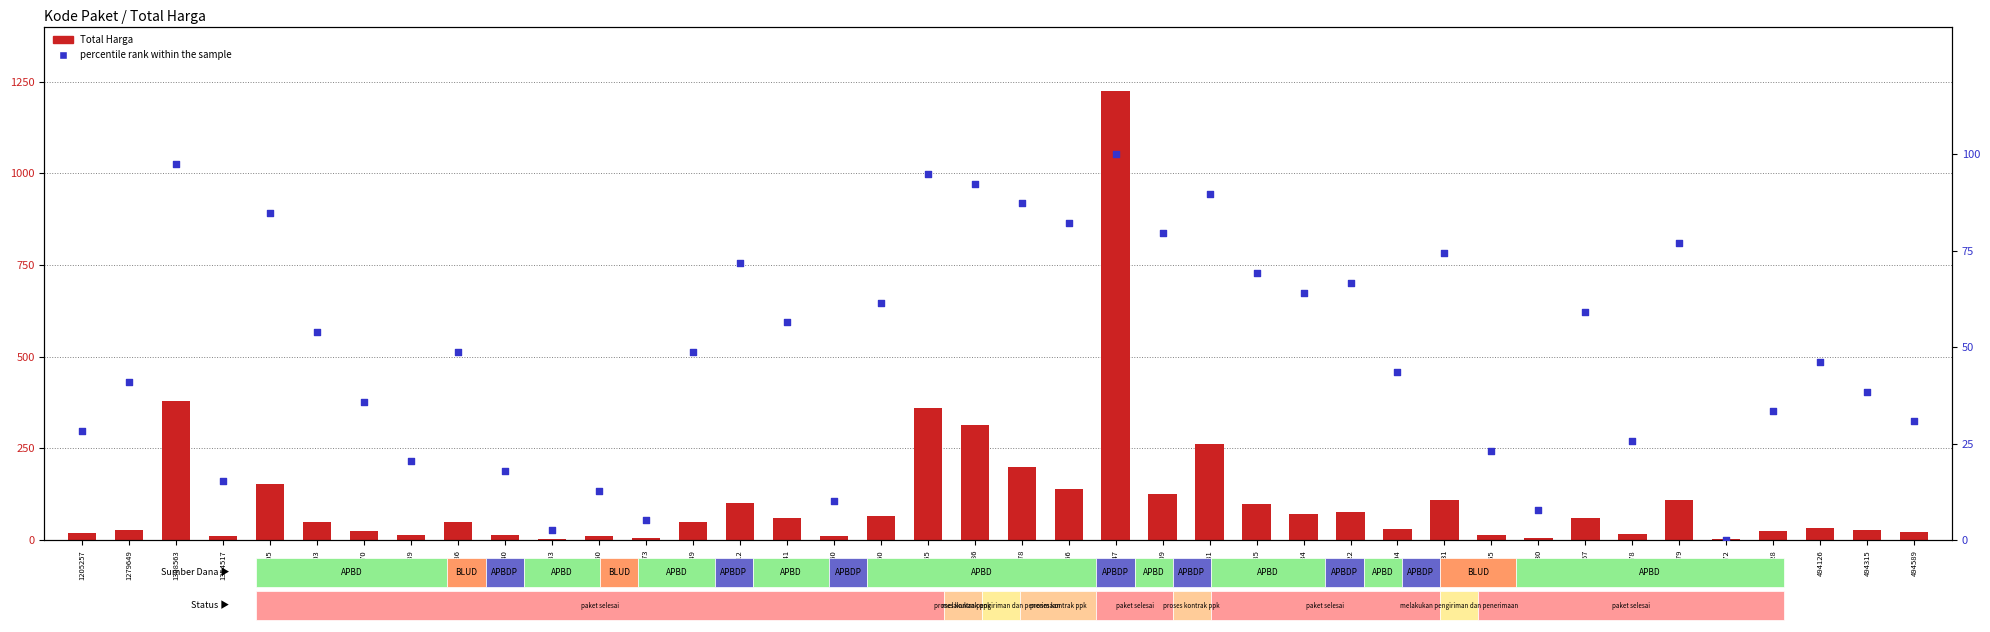

Is the value of percentile rank within the sample at 1205257 greater than the value of Total Harga at 1279649?

No